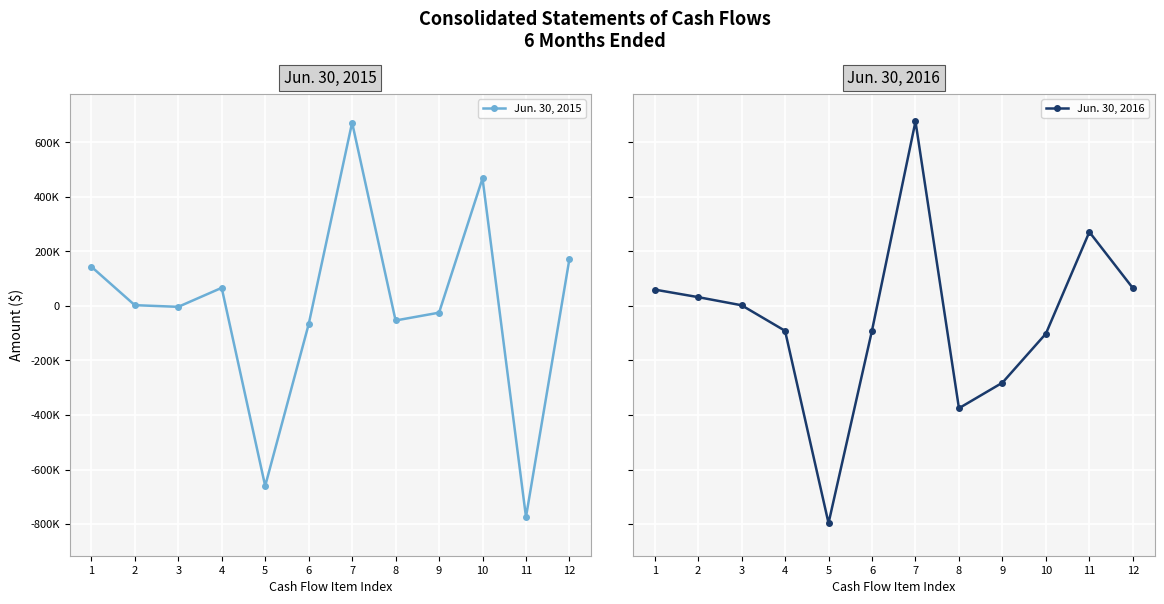

True or false: Jun. 30, 2015 has a value of 297062 at 12.

False